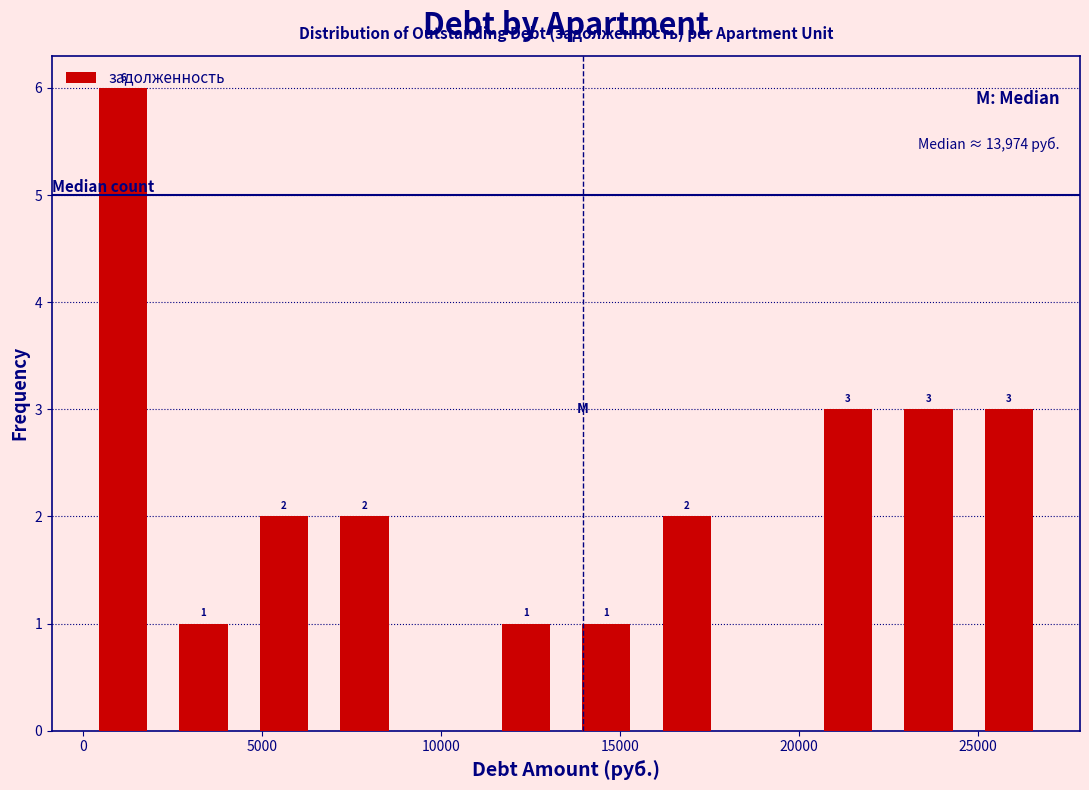

Which range on the x-axis has the tallest bar?

0 to 2000